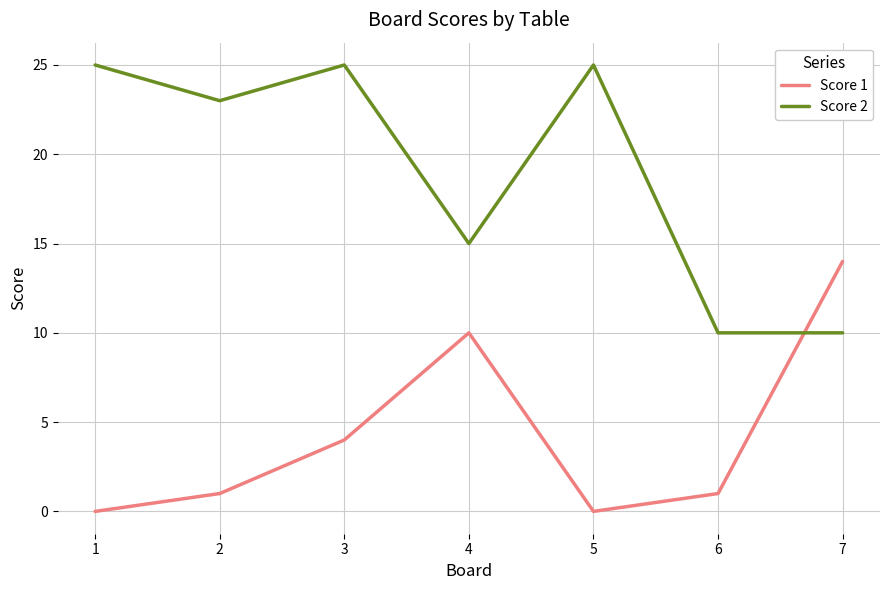

At which category is the sum across all series the highest?

3